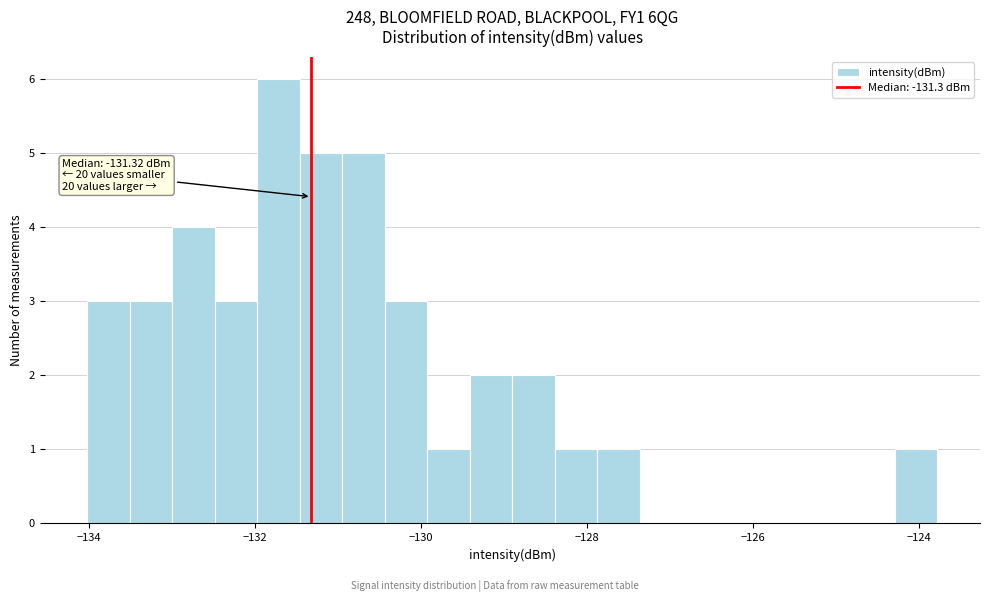

Read against the x-axis, roughly where is the centre of the tallest bar?

-131.8